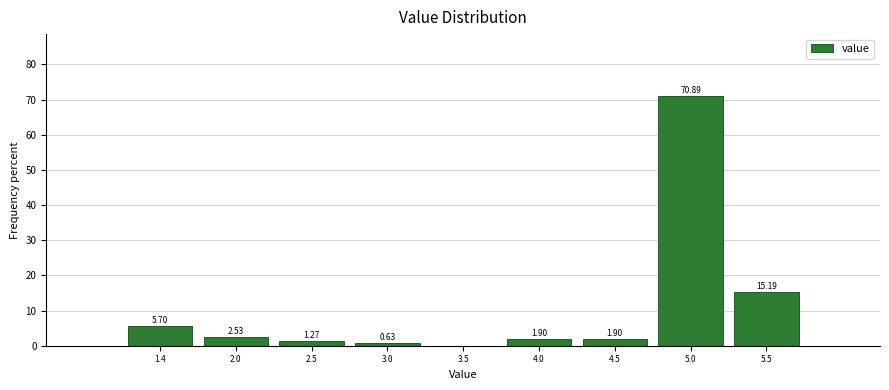

Over which range of the x-axis is the bar tallest?

4.7 to 5.2